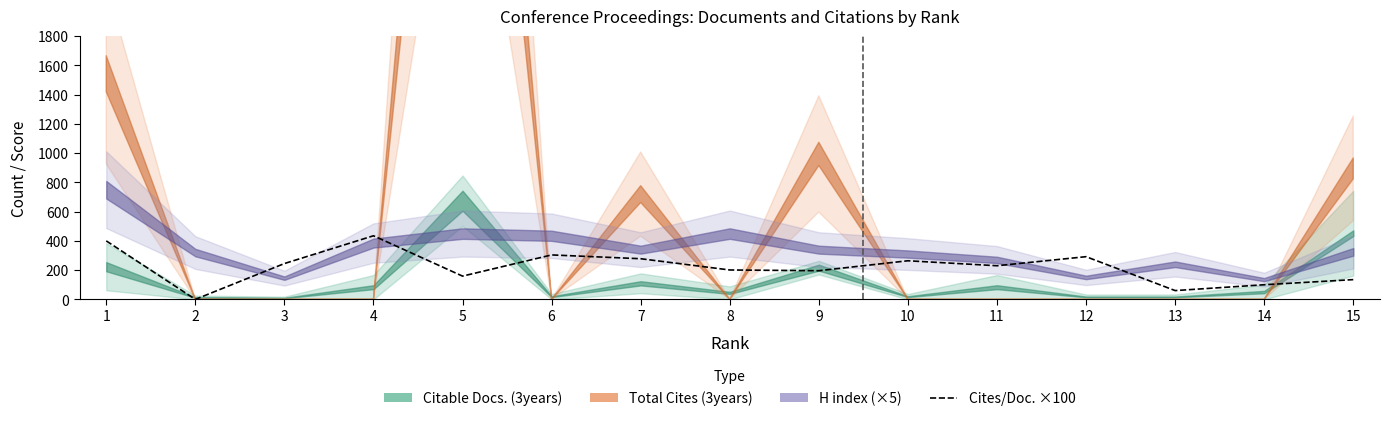

Rank the categories by value from lowest to highest.

2, 13, 14, 15, 5, 9, 8, 11, 3, 10, 7, 12, 6, 1, 4